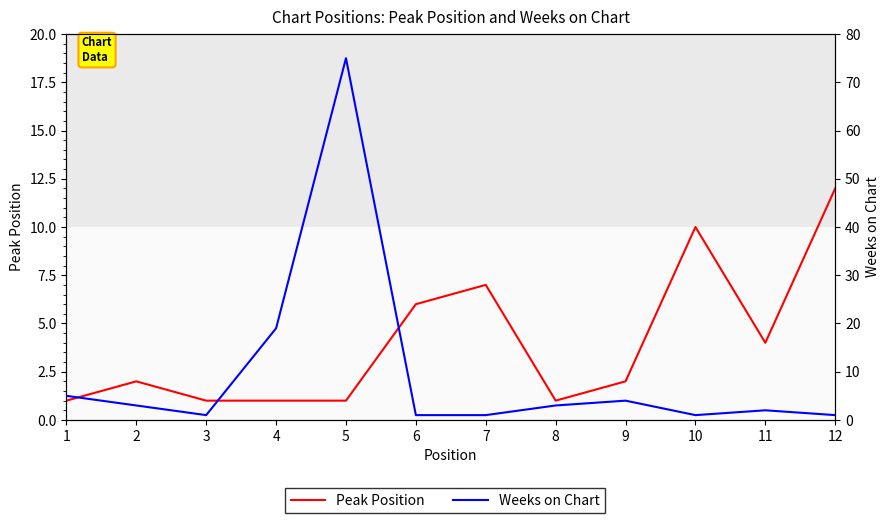

The value of Peak Position at 1 is 2. True or false?

False